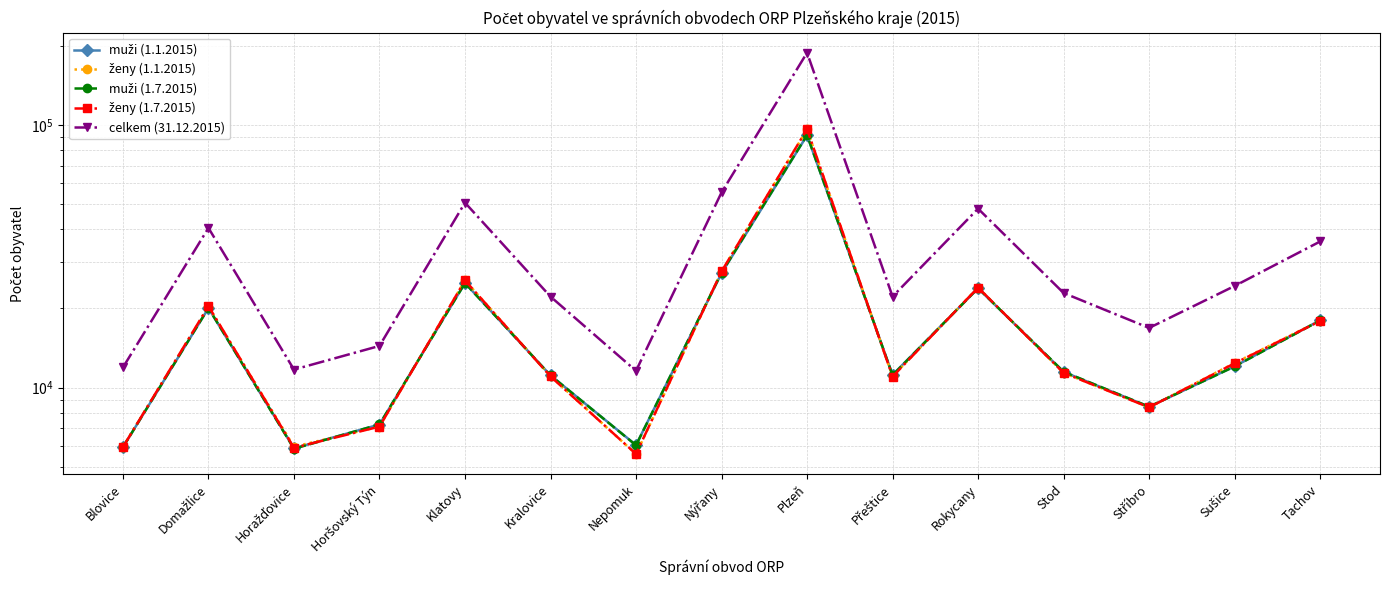

Which series has the largest range (max minus min)?

celkem (31.12.2015)